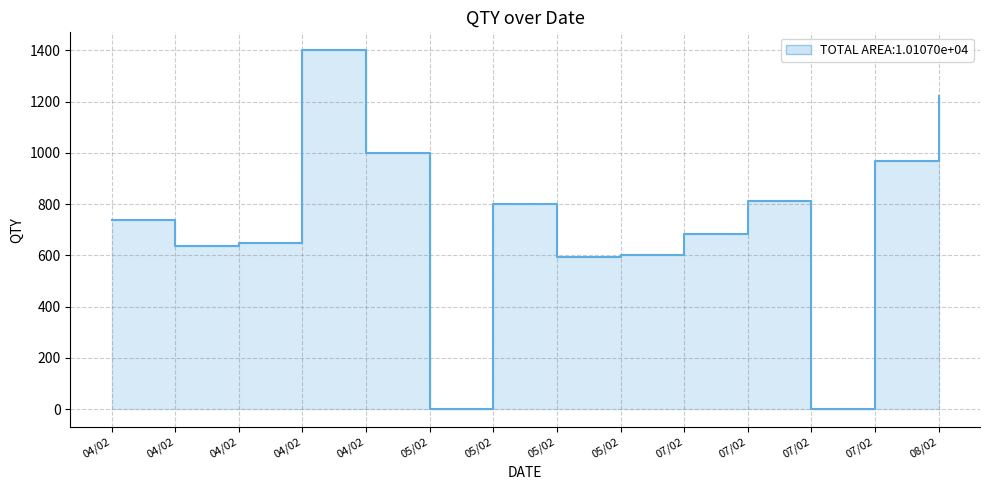

What is the change in value from 04/02 to 07/02?

+34